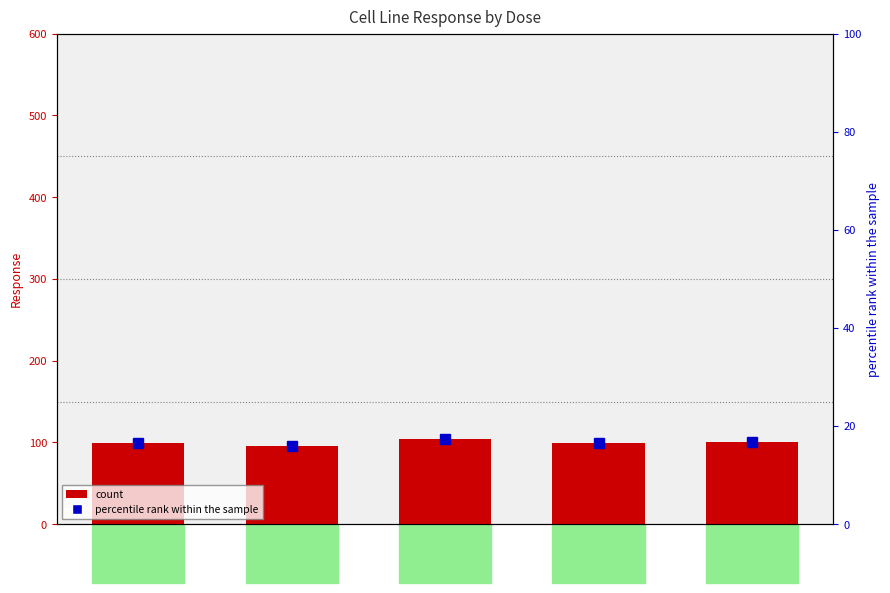

How many bars are there in total?

5